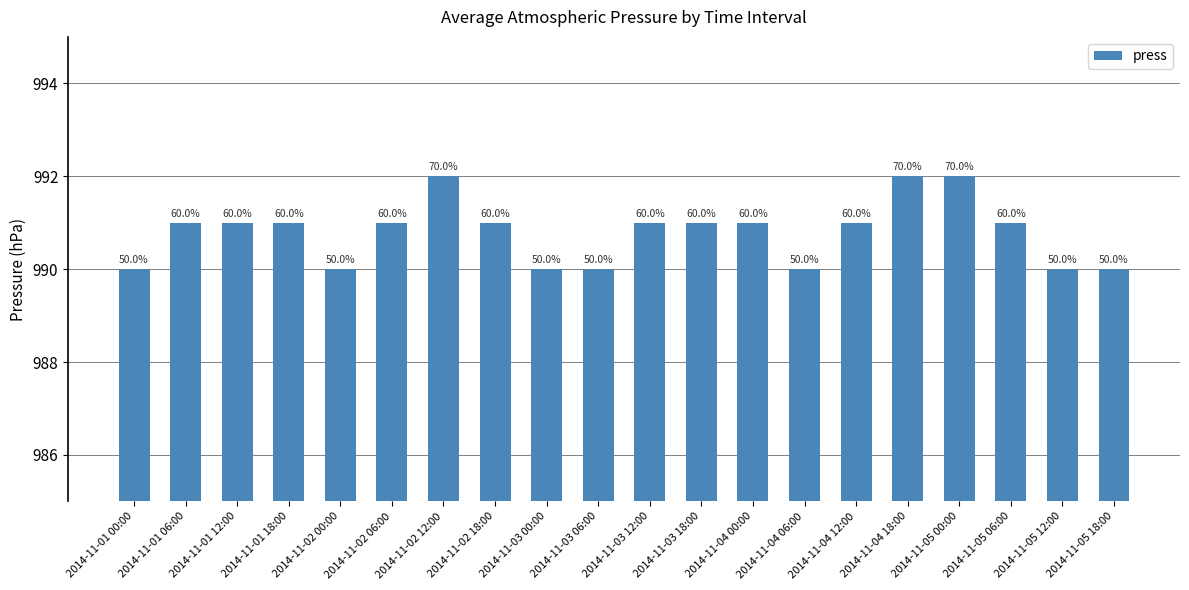

How many bars are there in total?

20